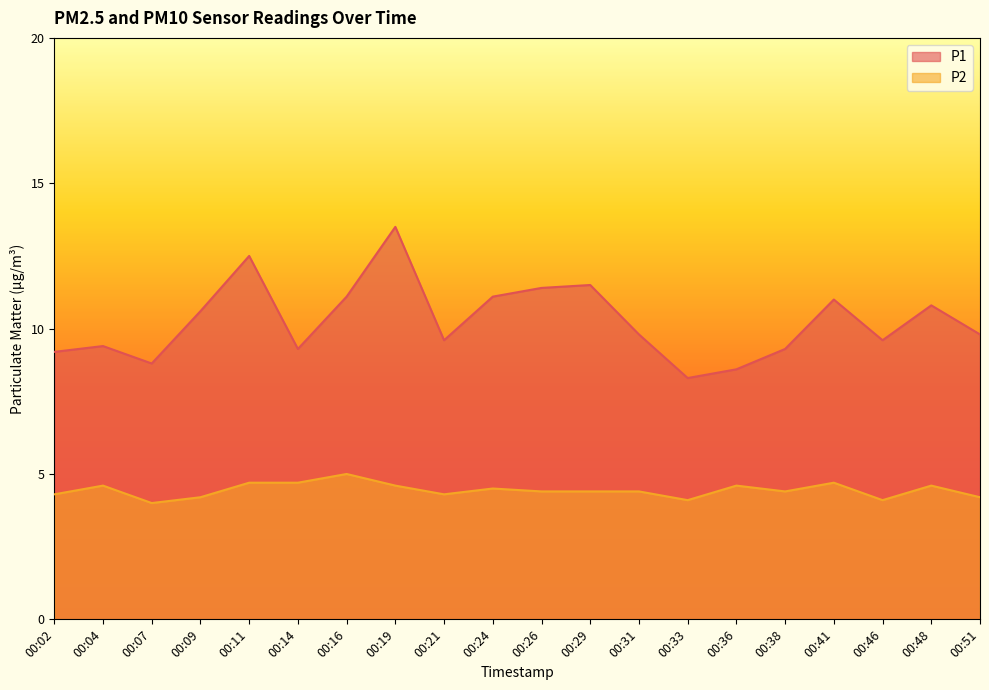

At which label is P2 closest to 4?

00:07